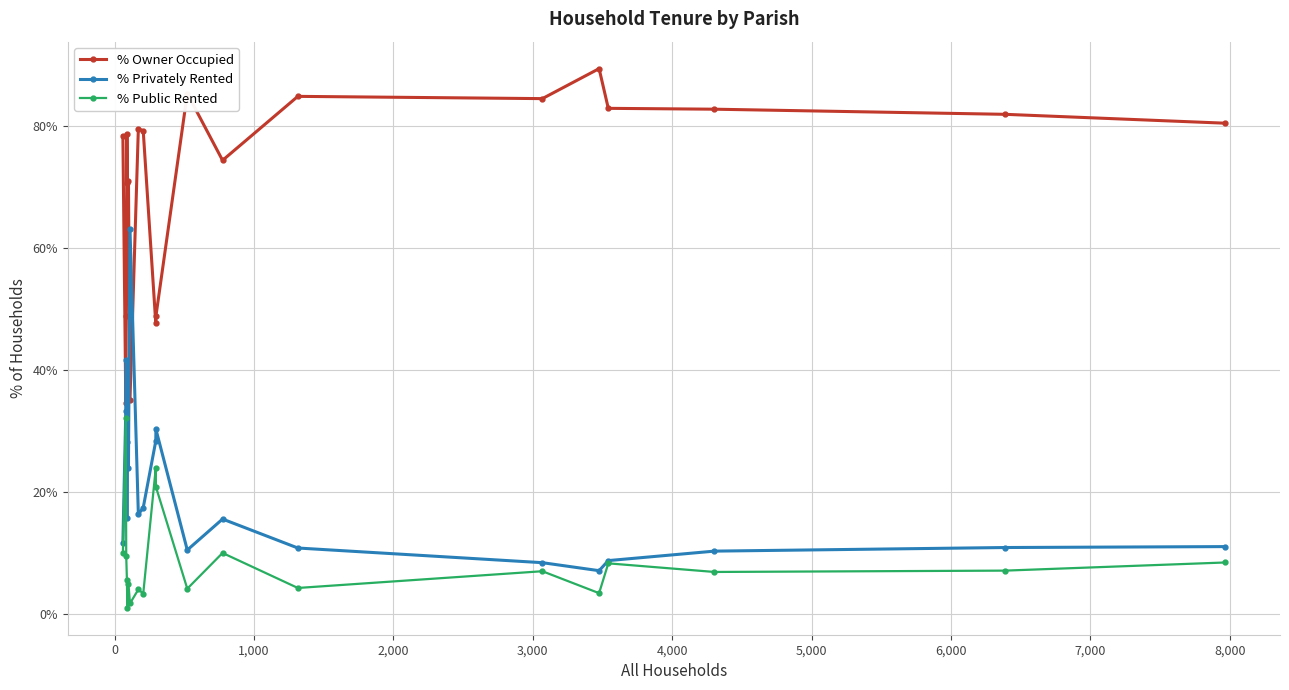

Which series has the largest total across all categories?

% Owner Occupied